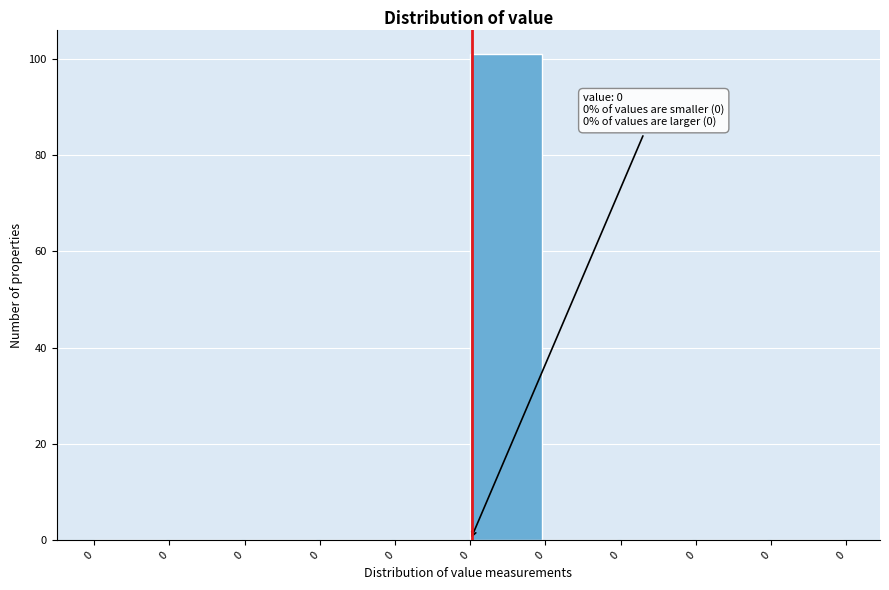

How many distinct data groups are displayed?

1